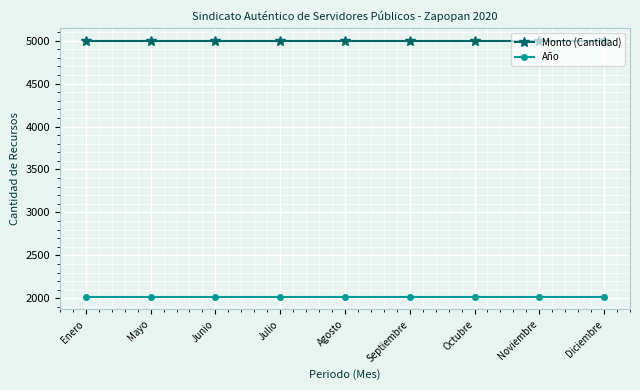

Is the value of Monto (Cantidad) at Octubre greater than the value of Año at Septiembre?

Yes